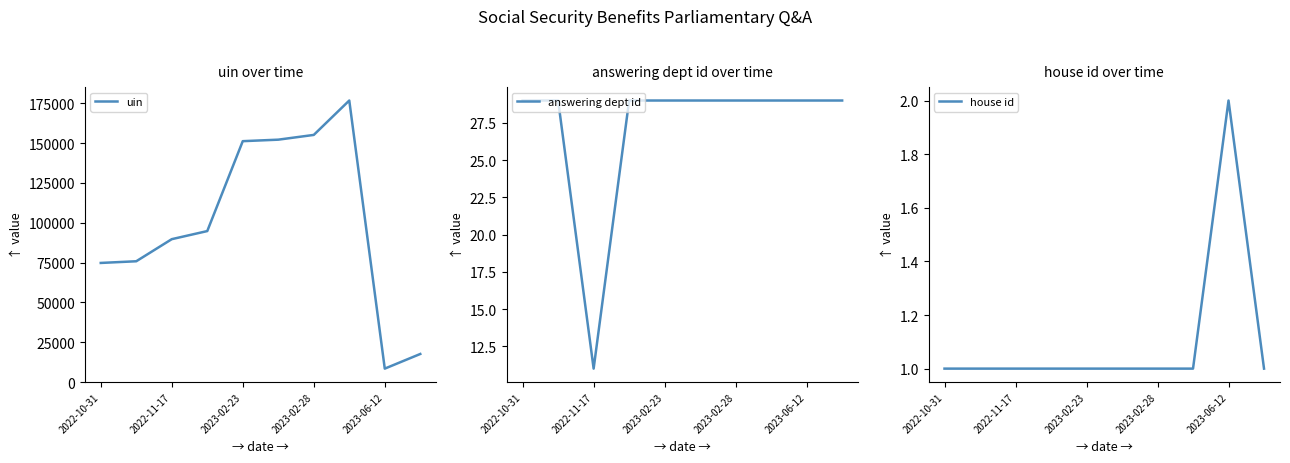

How many categories are shown in the chart?

10